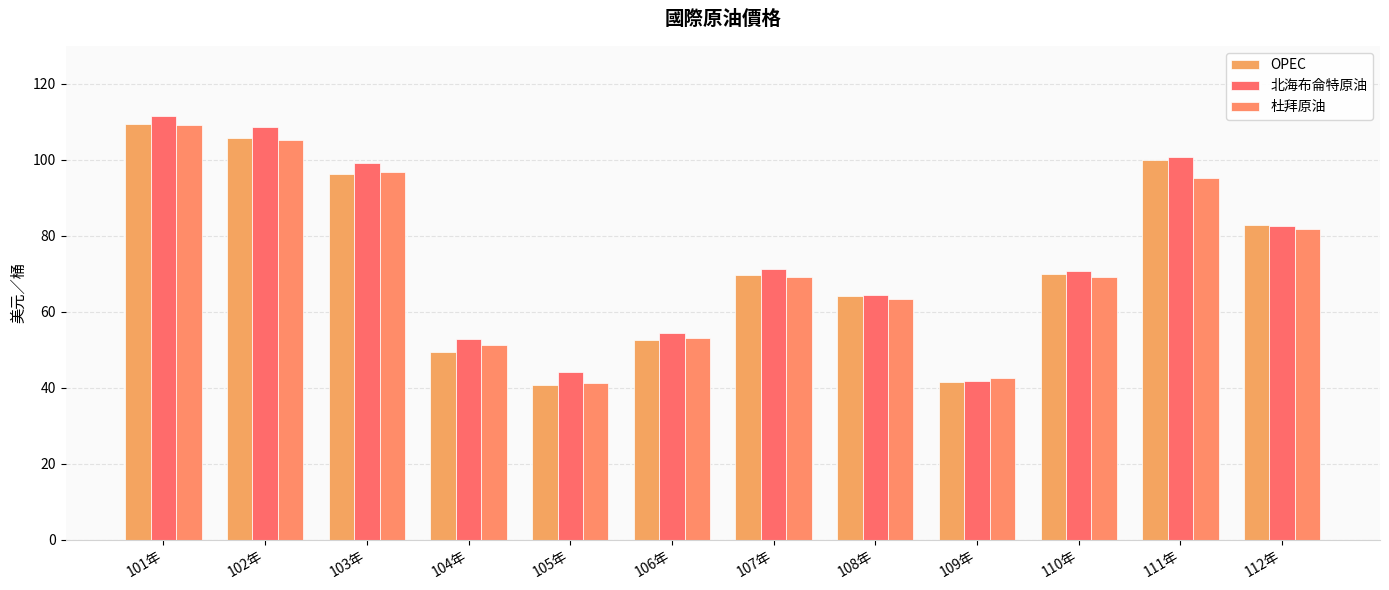

What is the difference between the highest and lowest values at 108年?

1.2